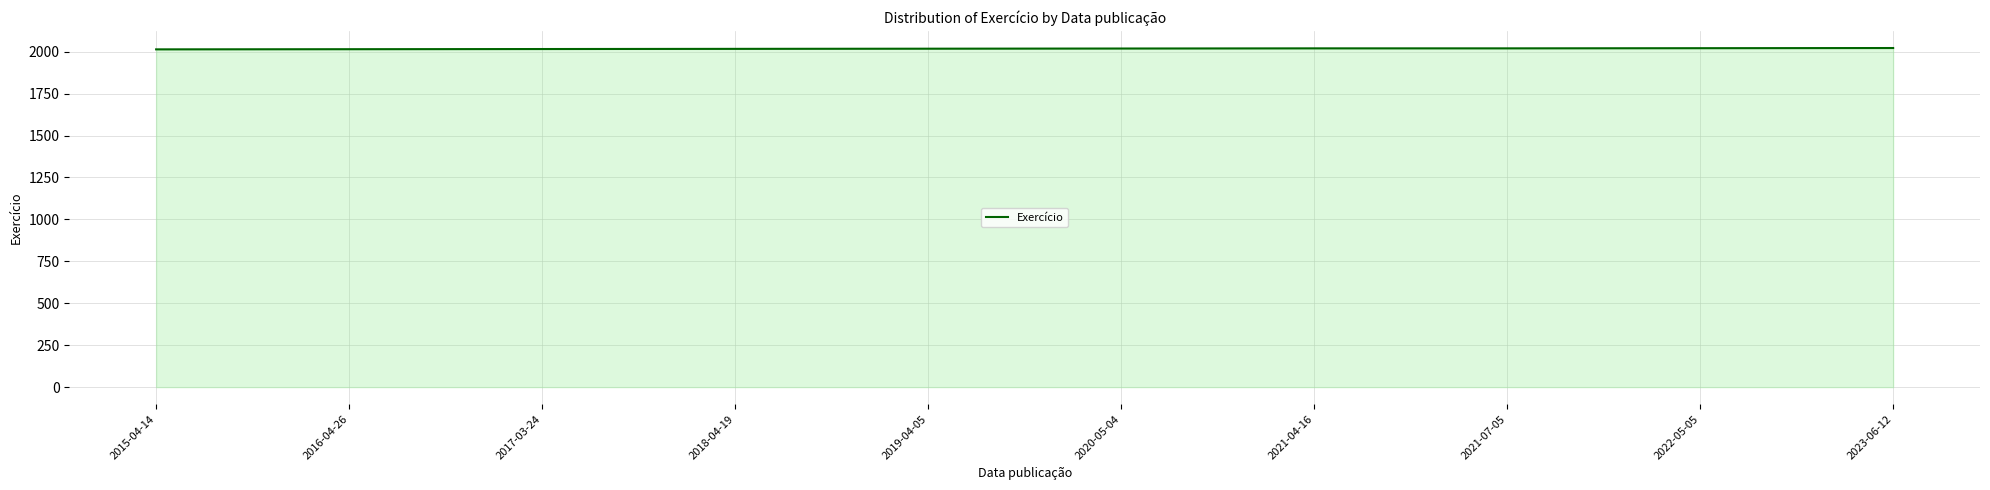

What is the ratio of the value at 2021-07-05 to the value at 2016-04-26?

1.0